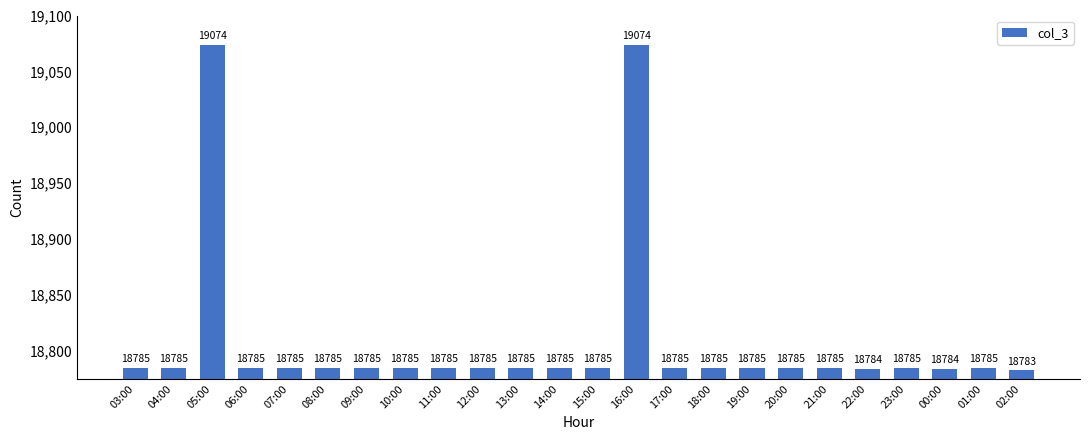

Reading left to right, what are all the values shown in this chart?

03:00=18785	04:00=18785	05:00=19074	06:00=18785	07:00=18785	08:00=18785	09:00=18785	10:00=18785	11:00=18785	12:00=18785	13:00=18785	14:00=18785	15:00=18785	16:00=19074	17:00=18785	18:00=18785	19:00=18785	20:00=18785	21:00=18785	22:00=18784	23:00=18785	00:00=18784	01:00=18785	02:00=18783